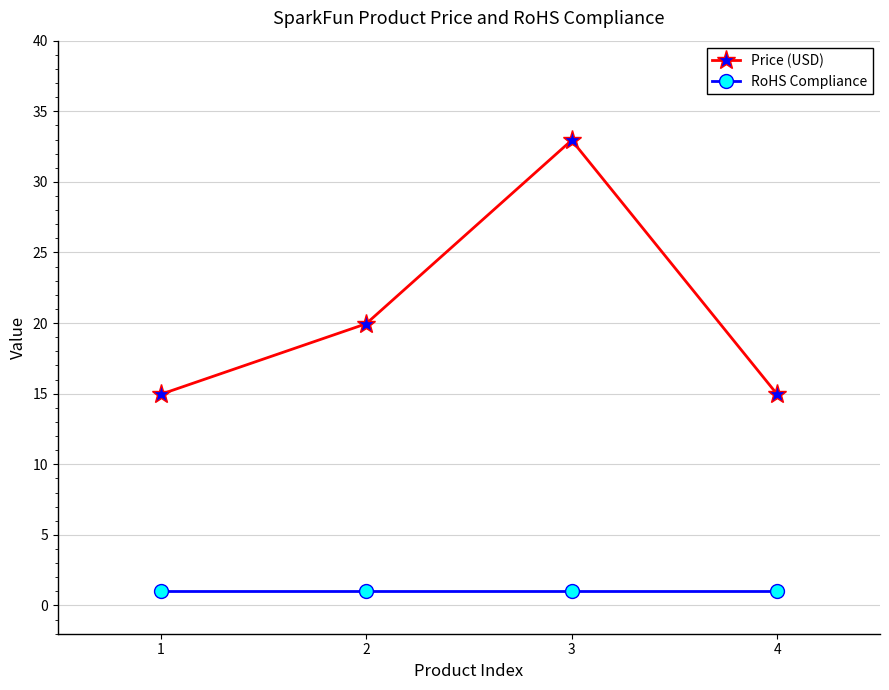

In Price (USD), how many points are higher than both neighbors (excluding endpoints)?

1